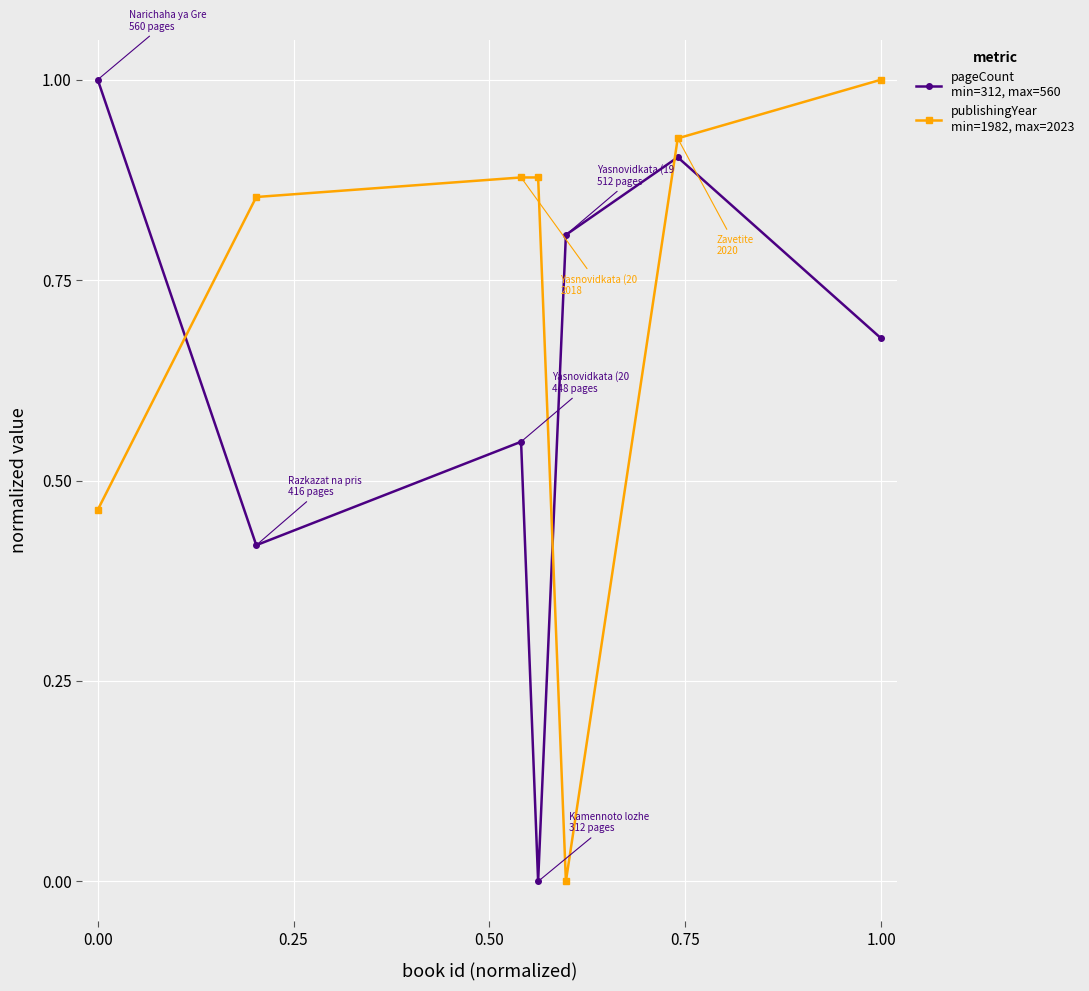

Is this an area chart (filled region under the line)?

No